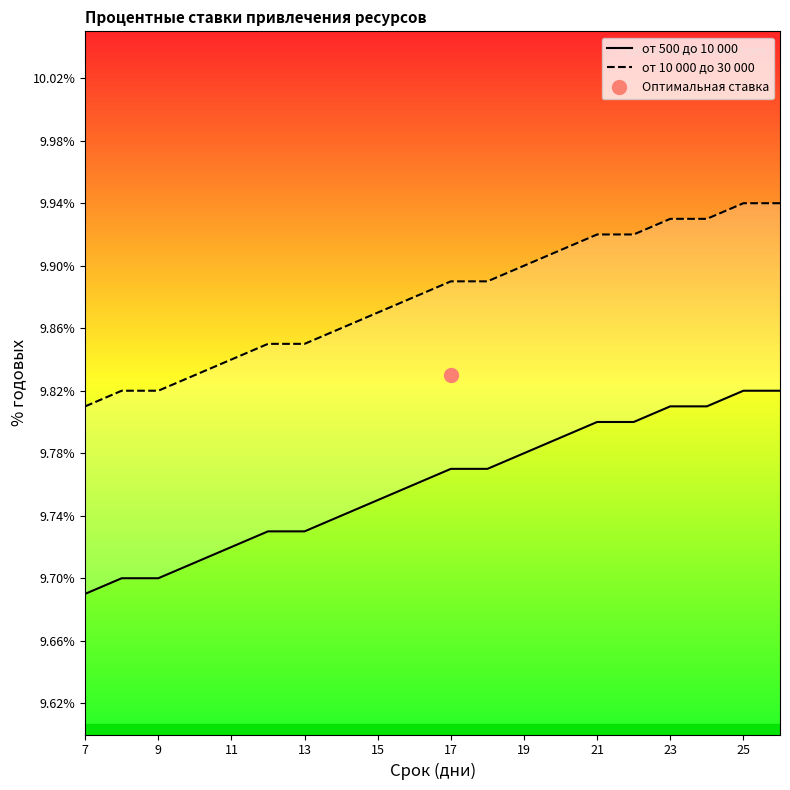

What is the highest value of the от 500 до 10 000 series?

9.8